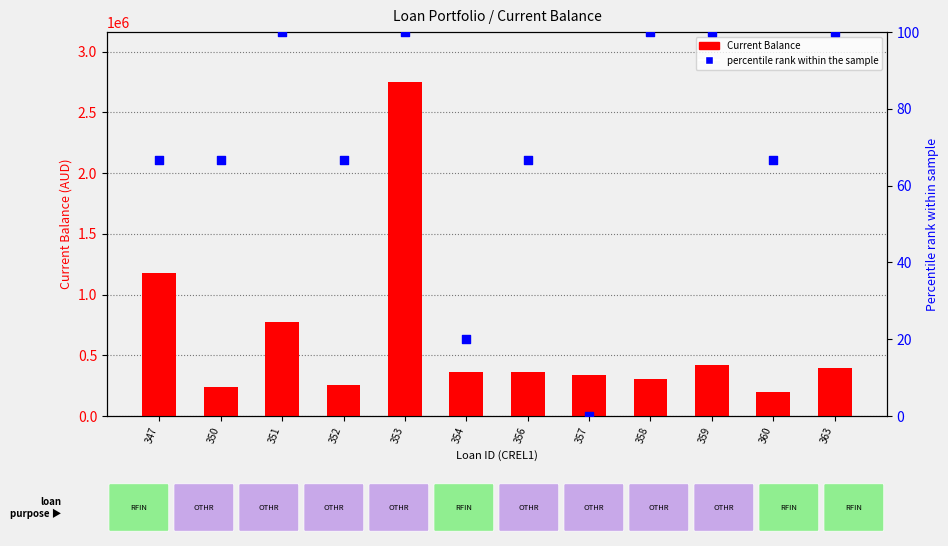

Which series has the largest total across all categories?

Current Balance